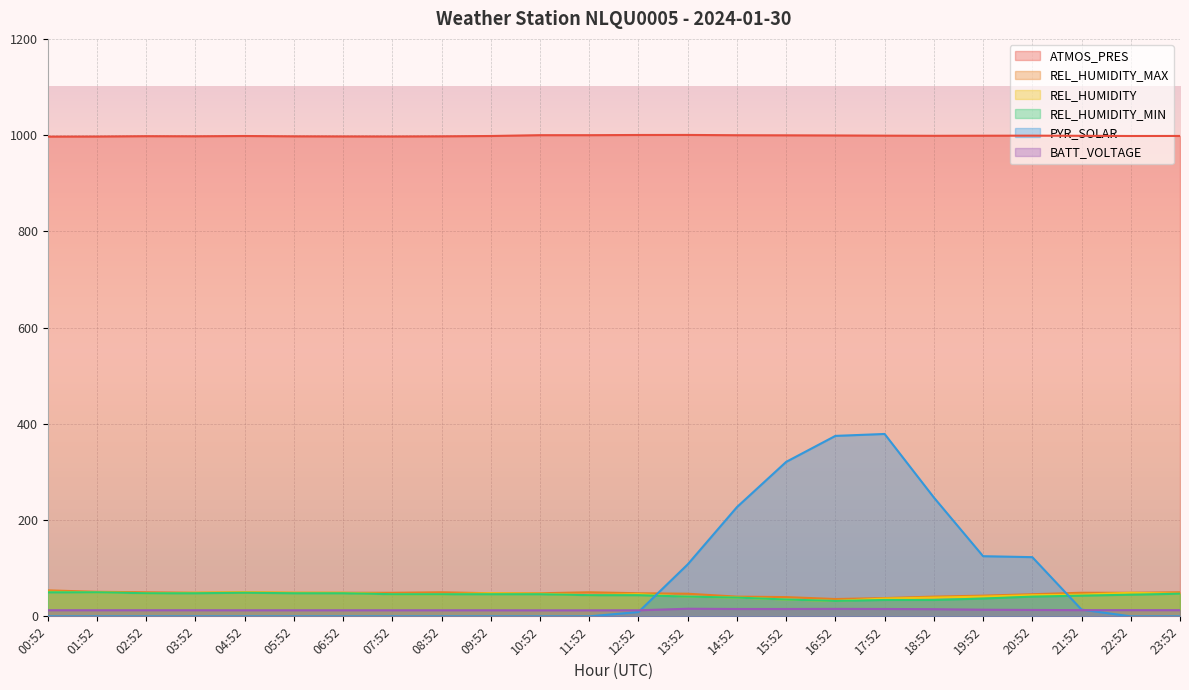

What is the difference between the maximum and minimum values in the REL_HUMIDITY_MAX series?

18.0